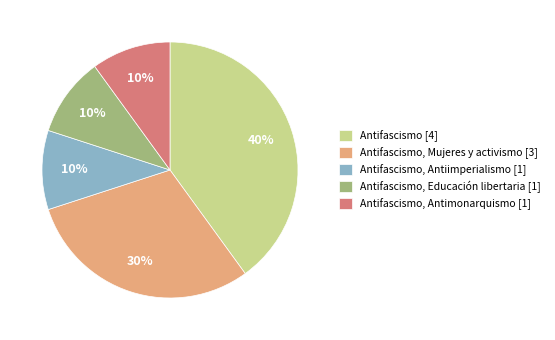

Does any single category account for the majority?

No